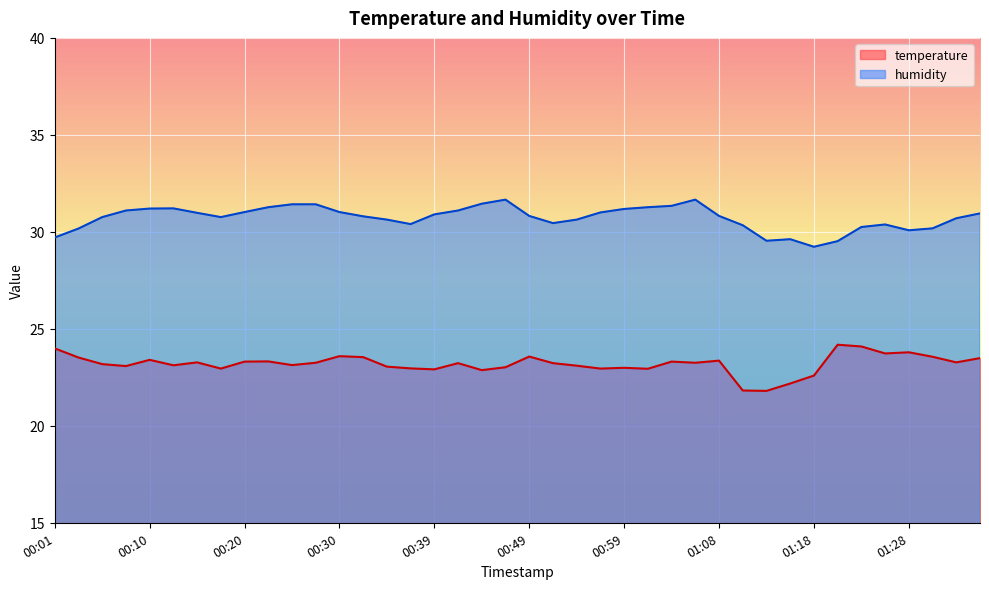

True or false: temperature and humidity intersect in this chart.

False